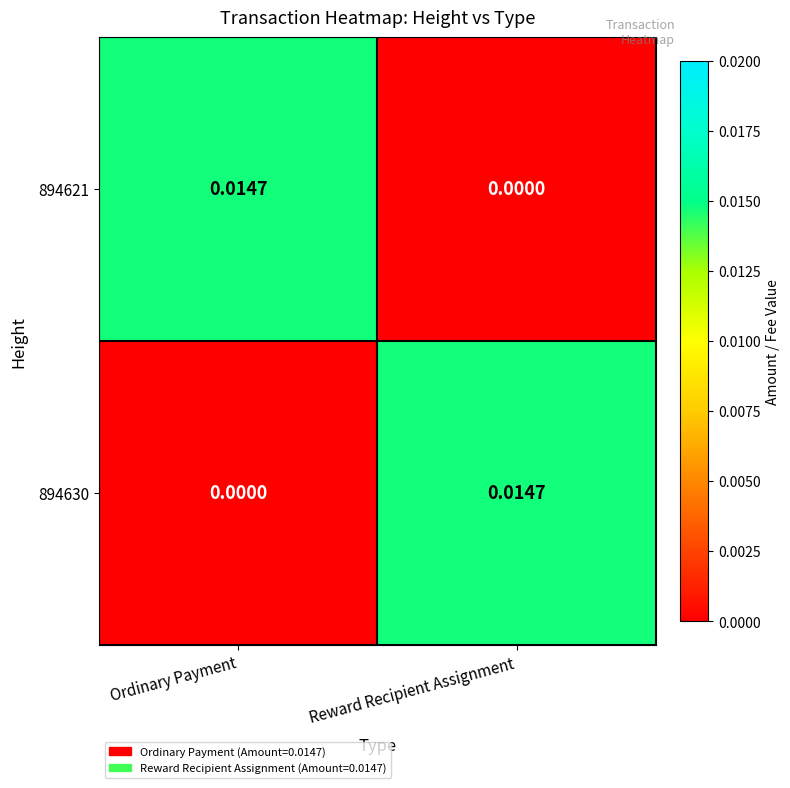

Which category has the lowest value in the 894621 series?

Reward Recipient Assignment